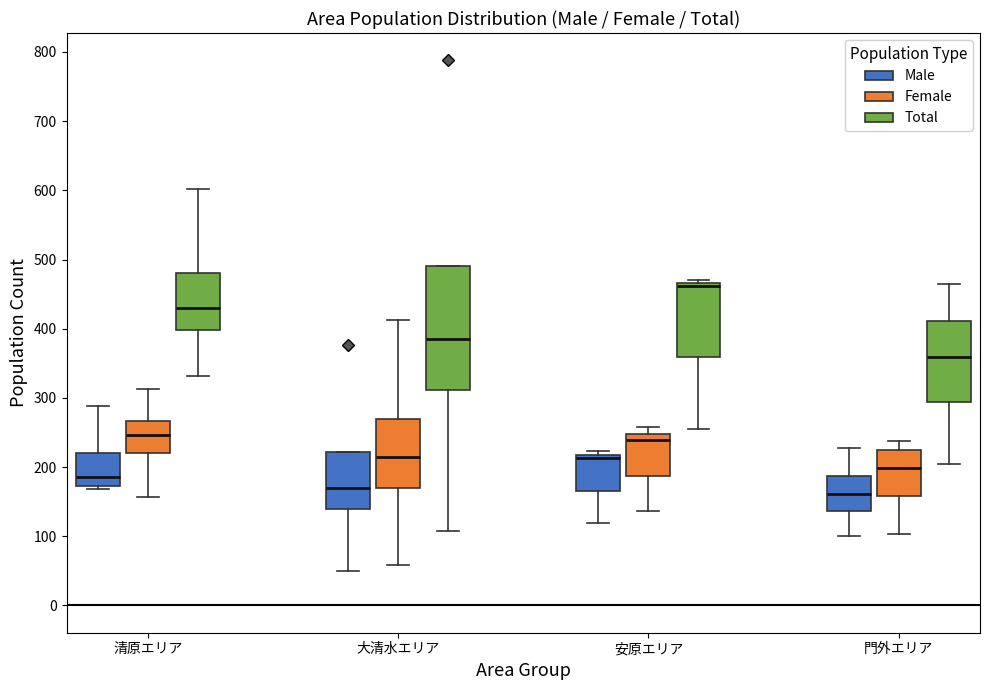

Comparing the boxes themselves (not the whiskers), which one is the tallest?

大清水エリア (Total)